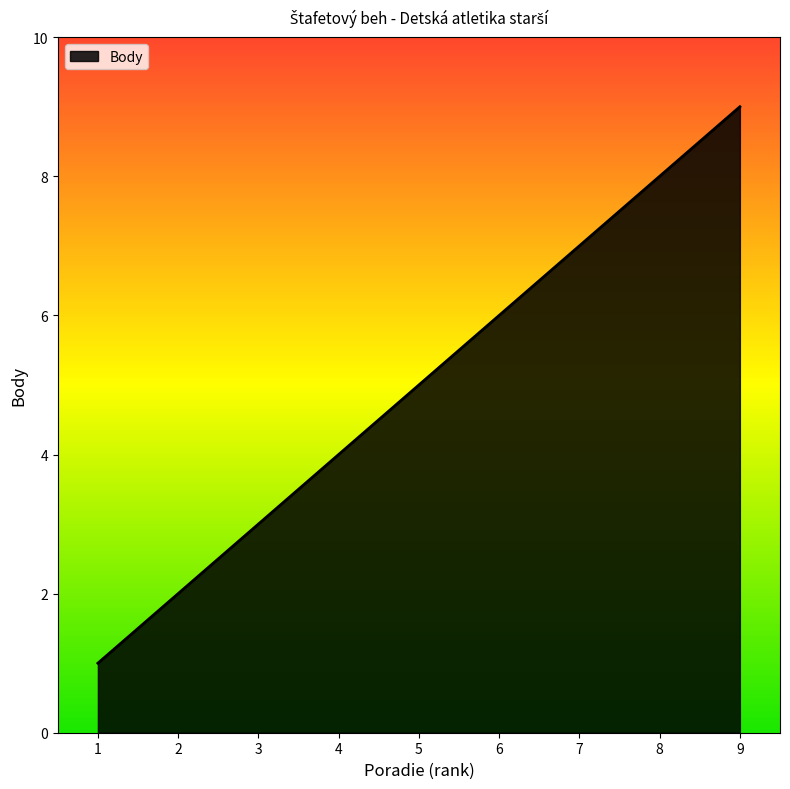

The chart shows a value of 2 at 6. True or false?

False